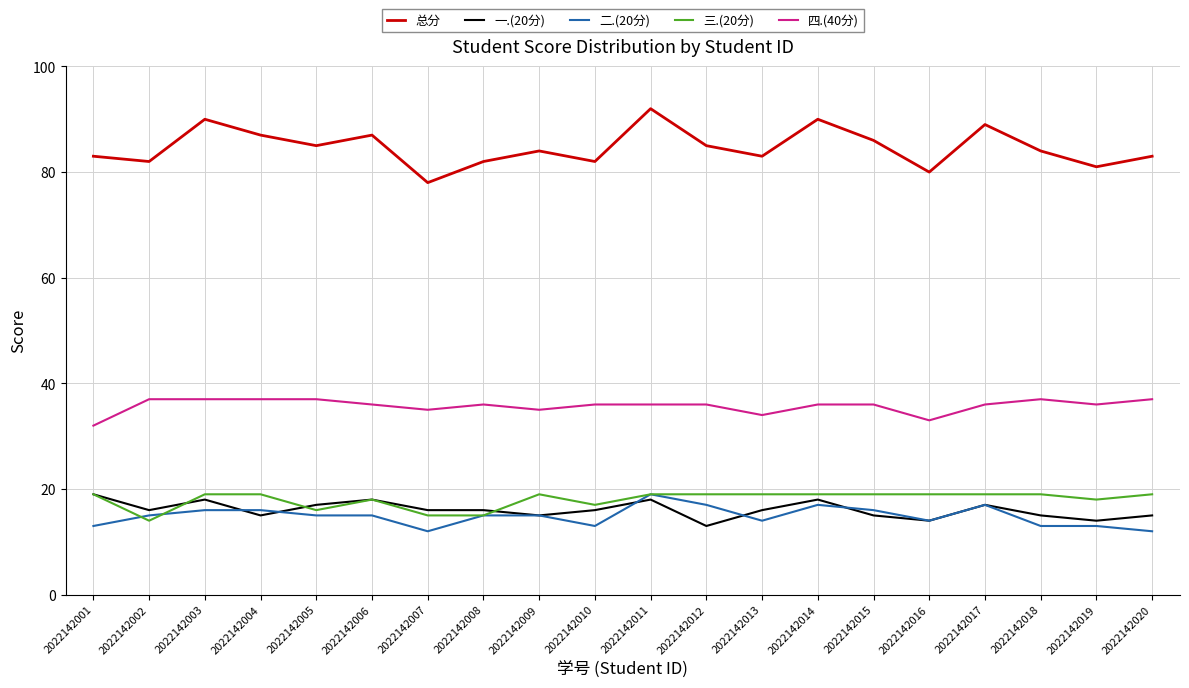

True or false: 一.(20分) and 总分 cross at least once.

False